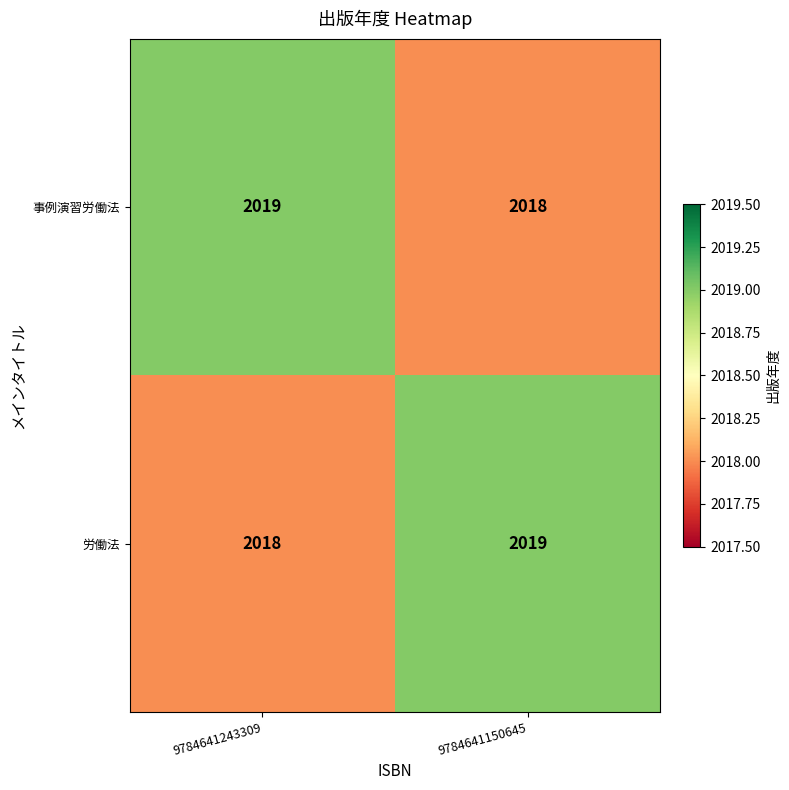

List the labels in order of 労働法 value, largest first.

9784641150645, 9784641243309